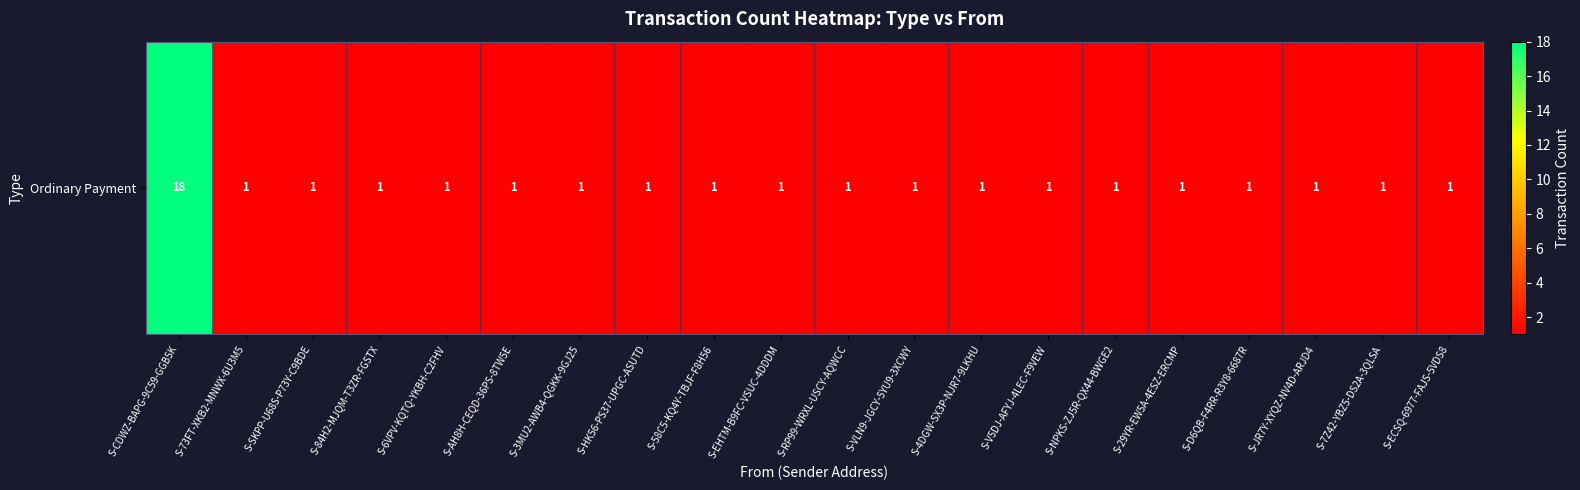

Rank the categories by value from lowest to highest.

S-73FT-XKB2-MNWX-6U3M5, S-SKPP-U68S-P73Y-C9BDE, S-84H2-MJQM-T3ZR-FGSTX, S-6VPV-KQTQ-YKBH-C2FHV, S-AH8H-CEQD-36PS-8TW5E, S-3MU2-AWB4-QGKK-9GJ25, S-HK56-PS37-UPGC-ASUTD, S-58C5-KQ4Y-TBJF-F8H56, S-EHTM-B9FC-VSUC-4DDDM, S-RP99-WRXL-USCY-AQWCC, S-VLN9-JGCY-5YU9-3XCWY, S-4DGW-SX3P-NJR7-9LKHU, S-V5DJ-AFYJ-4LEC-F9VEW, S-NPKS-ZJ5R-QX44-BWGE2, S-29YR-EW5A-4ESZ-ERCMP, S-D6QB-F4RR-R3Y8-6687R, S-JR7Y-XYQZ-NV4D-ARJD4, S-7Z42-YBZ5-DS2A-3QLSA, S-ECSQ-6977-FAJS-5VDS8, S-CDWZ-BAPG-9C59-GGB5K